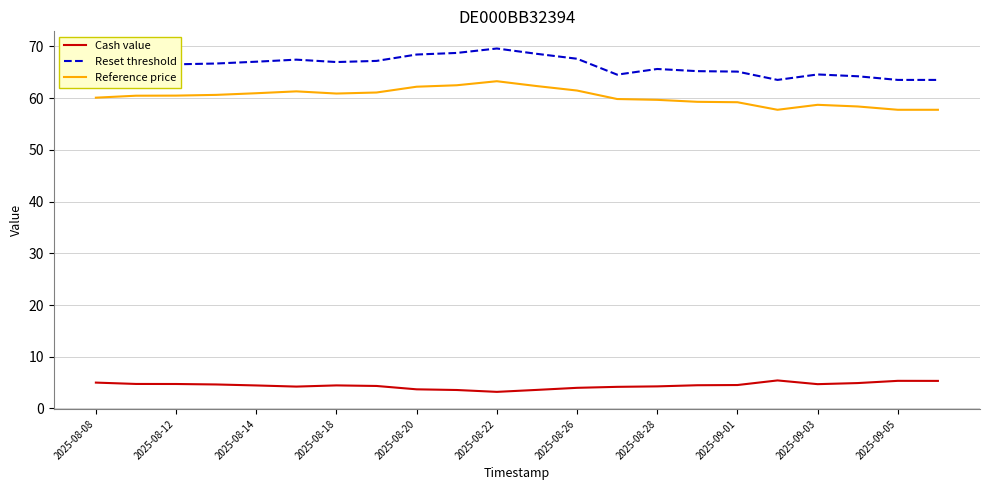

What is the sum of all Reset threshold values?

1457.1